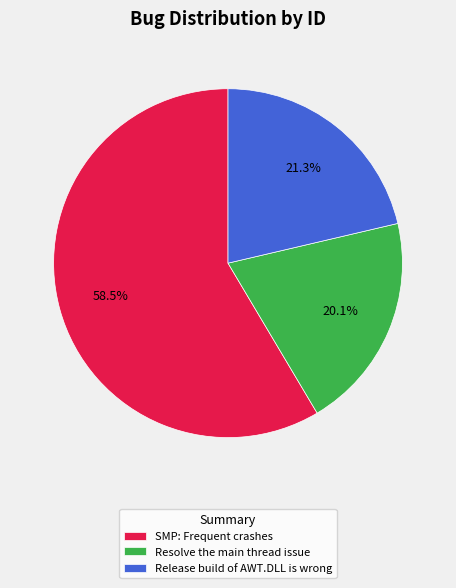

Is it true that SMP: Frequent crashes is 69% of the pie?

False